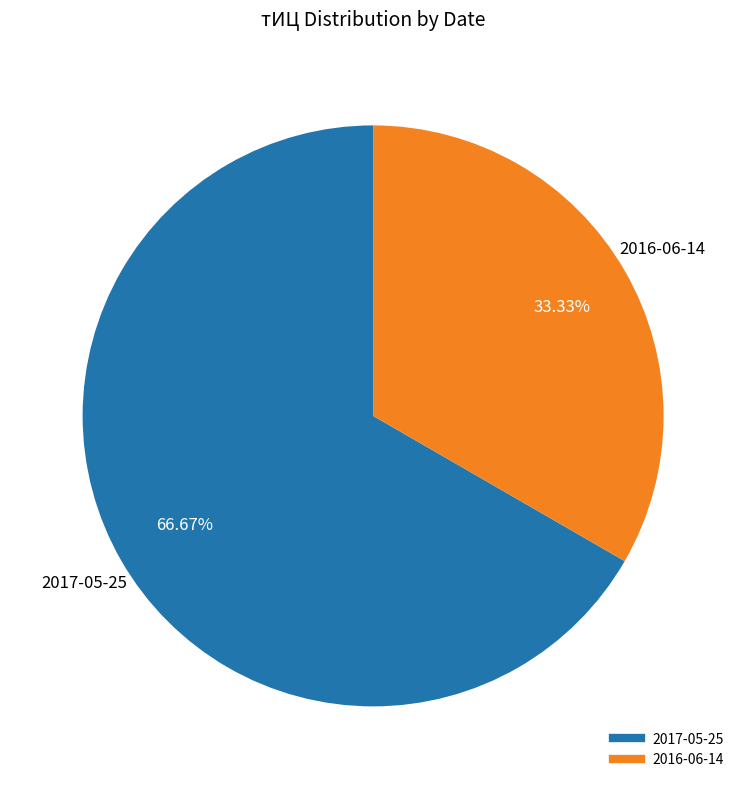

Is there any slice that represents more than half of the pie?

Yes